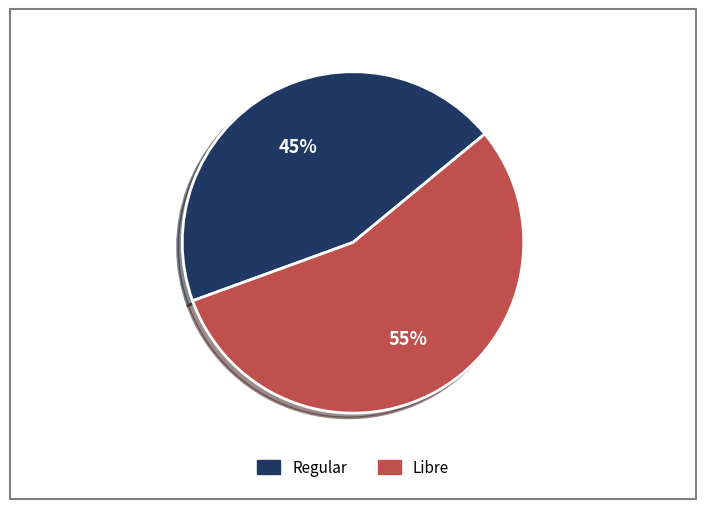

To the nearest percent, what portion does Regular represent?

45%